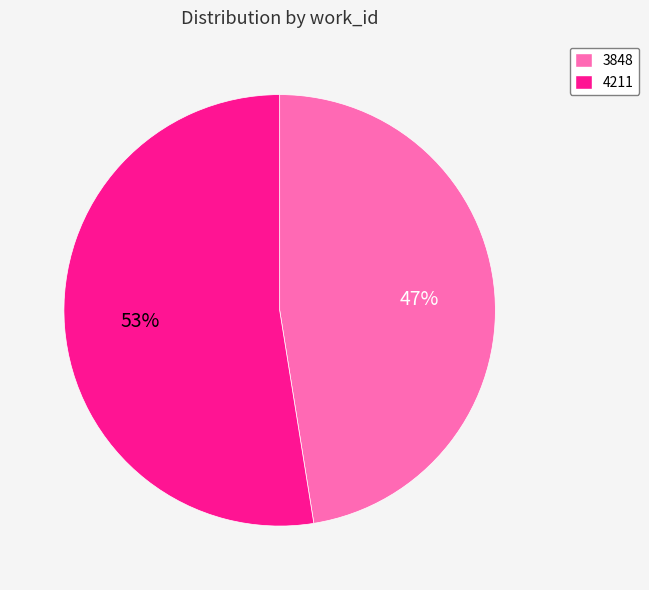

How many slices are in this pie chart?

2